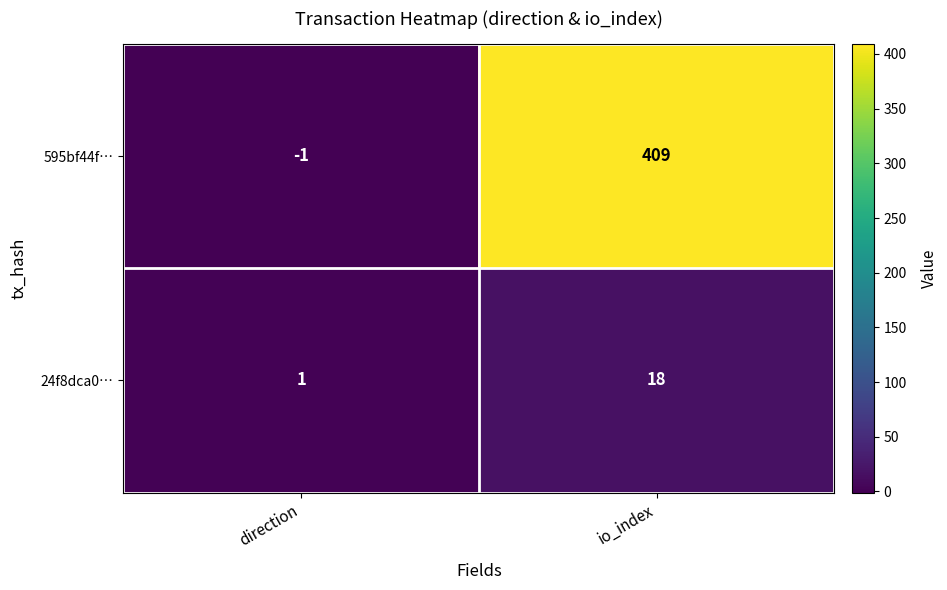

Count the number of categories in the chart.

2